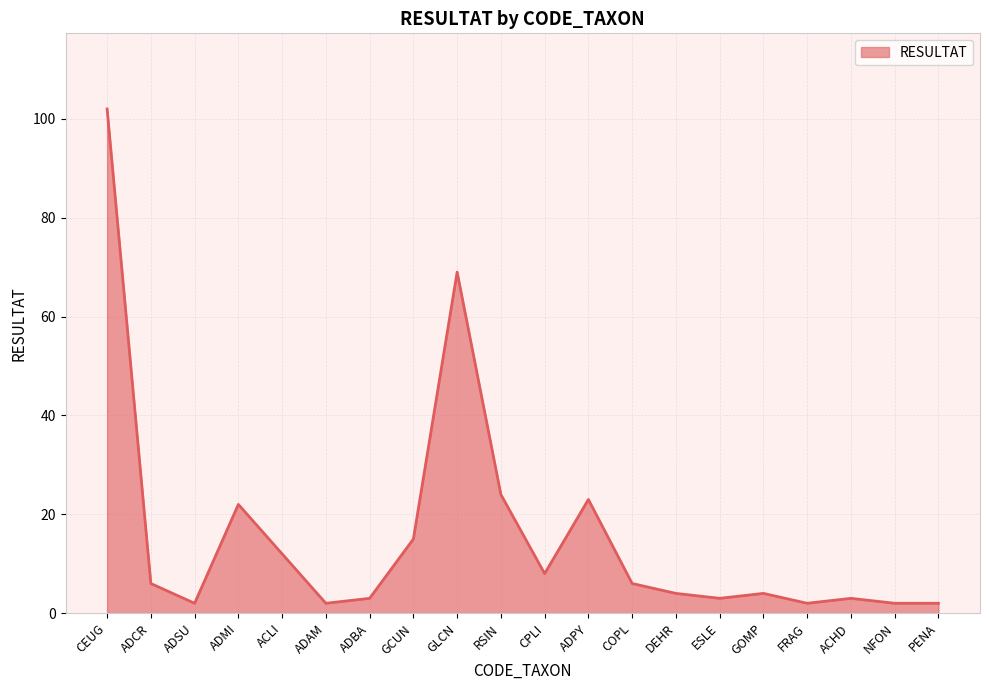

How many interior local peaks (higher than both neighbors) does the data have?

5